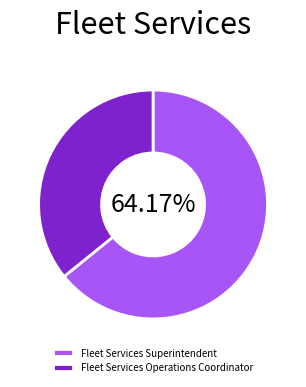

How many slices are in this pie chart?

2